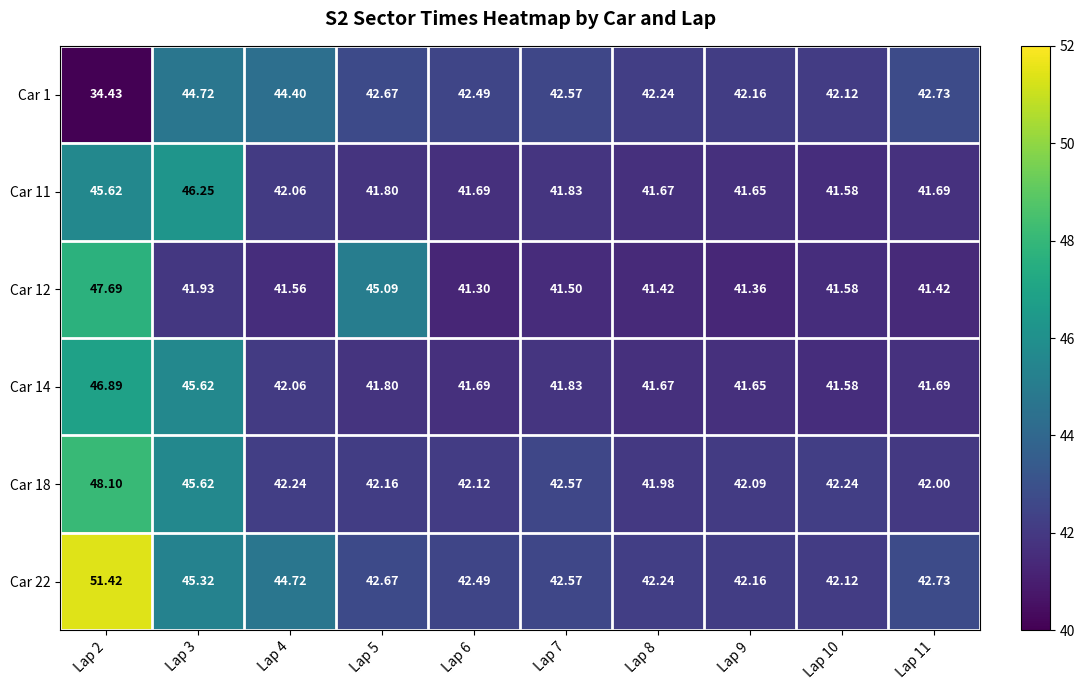

Is the value of Car 22 at Lap 9 greater than the value of Car 1 at Lap 2?

Yes